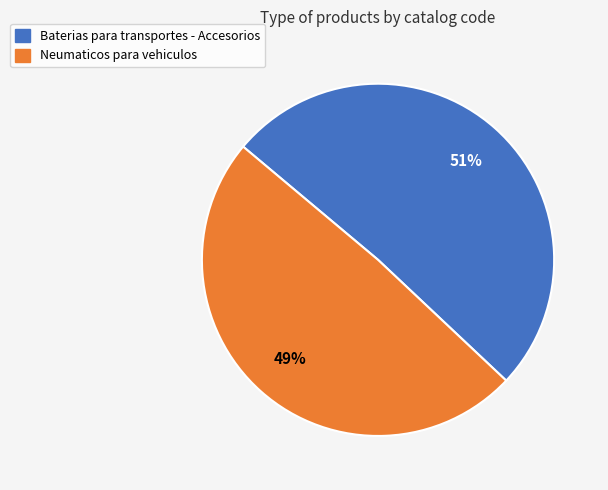

Is the sum of Baterias para transportes - Accesorios and Neumaticos para vehiculos greater than half?

Yes